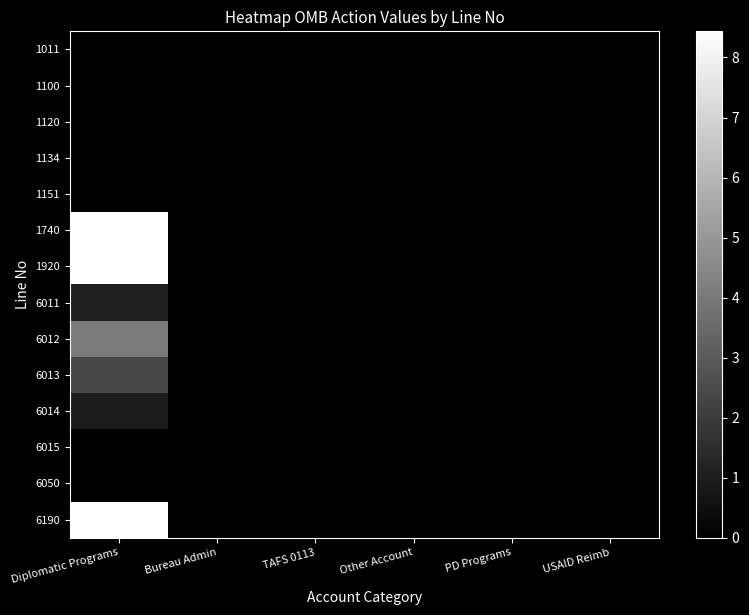

At how many categories does at least one series exceed 476426013?

1